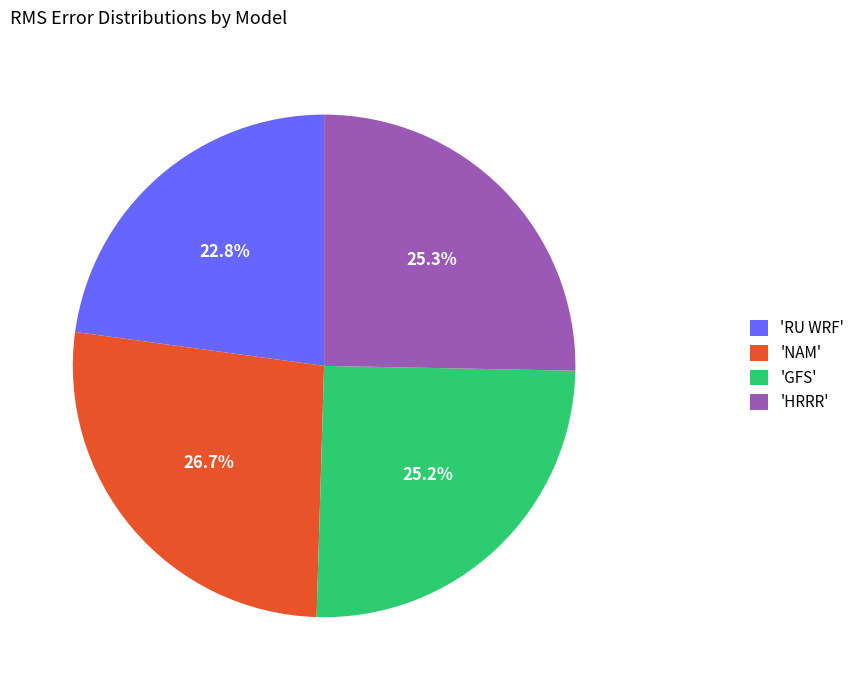

What is the total percentage of 'RU WRF' and 'HRRR'?

48.1%